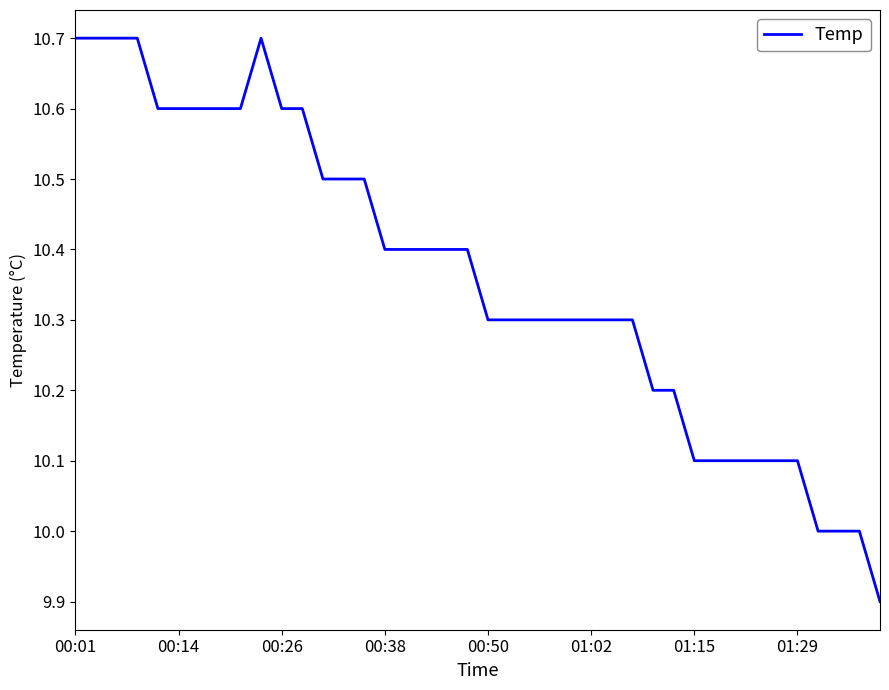

What is the average value?

10.4